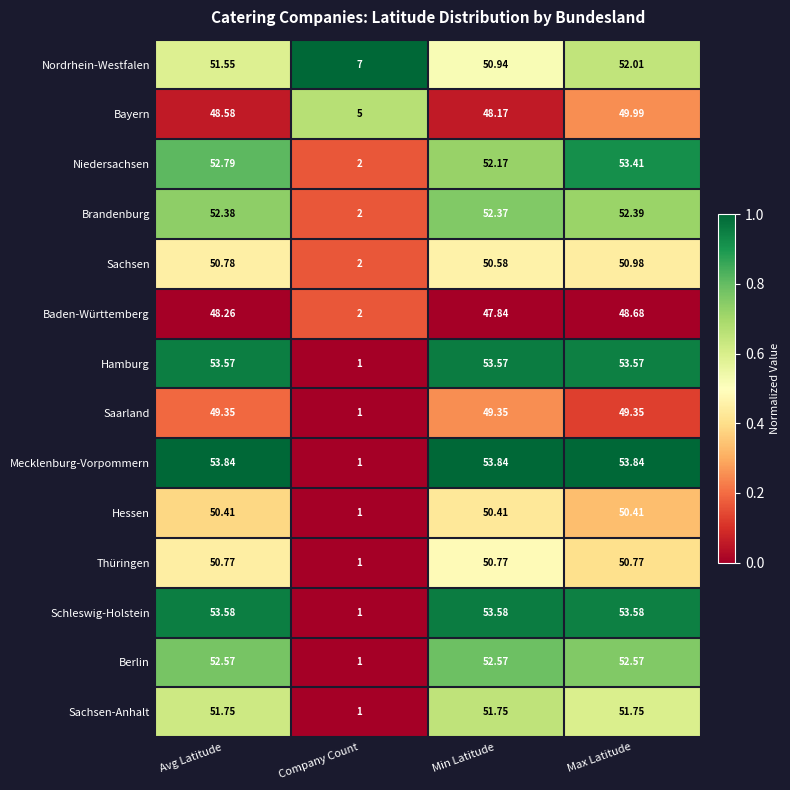

Between Company Count and Max Latitude, which series saw the biggest shift?

Mecklenburg-Vorpommern